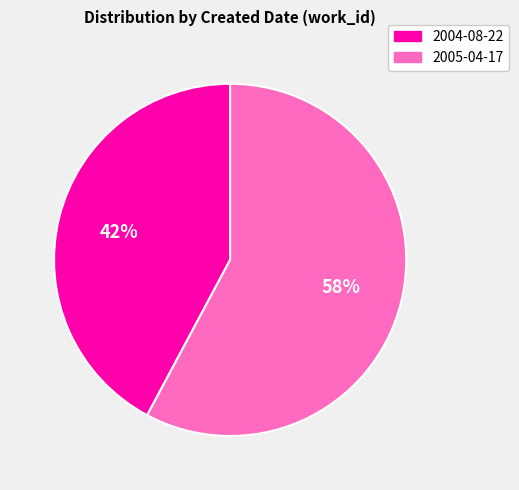

What percentage is the 2004-08-22 slice, to the nearest percent?

42%